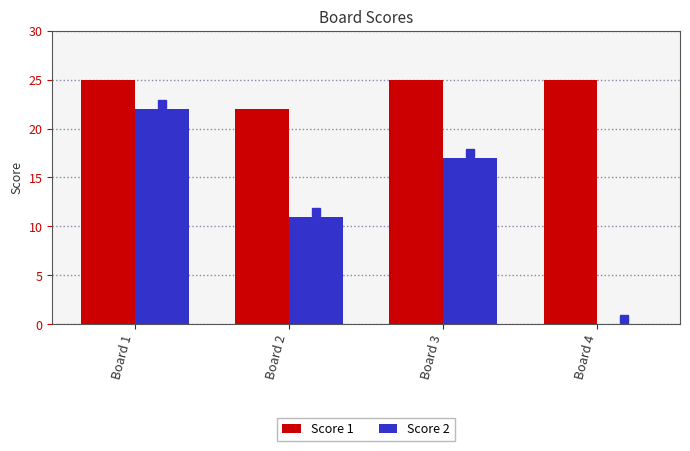

At which label does Score 2 reach its peak?

Board 1